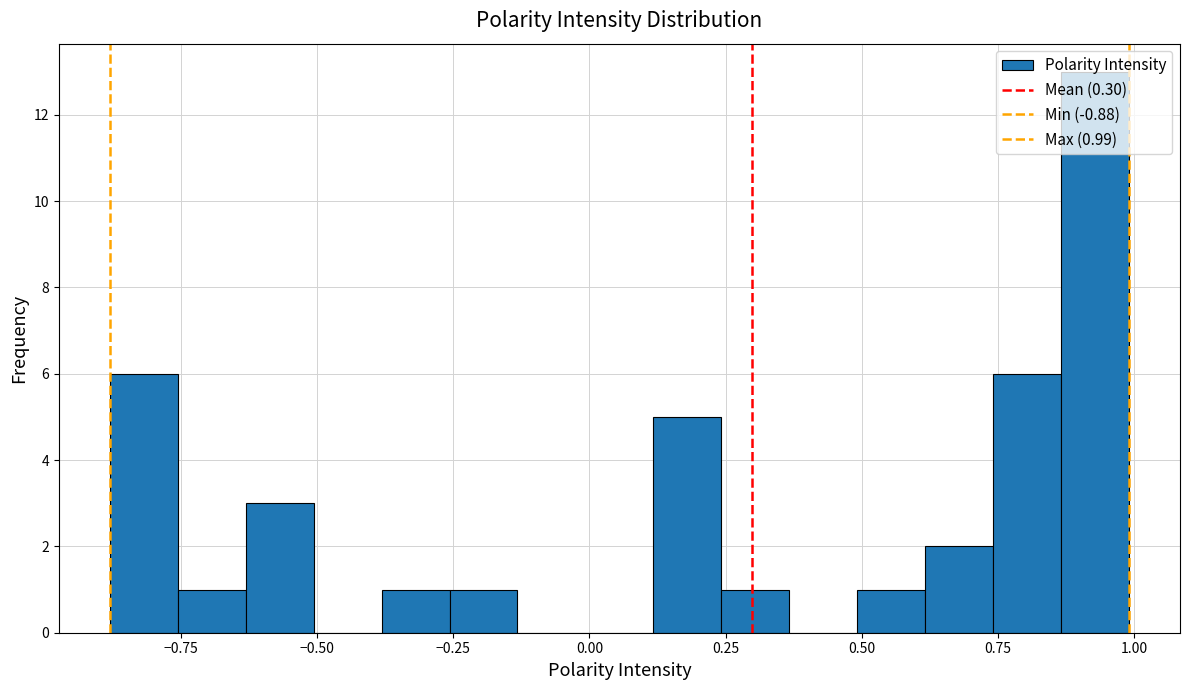

Read against the x-axis, roughly where is the centre of the tallest bar?

0.95